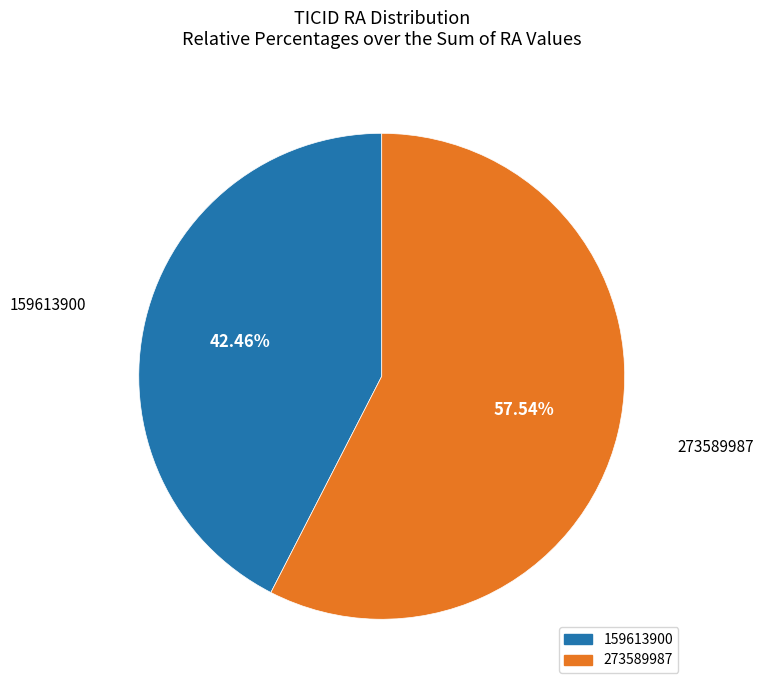

Combined, do 273589987 and 159613900 account for over 50%?

Yes